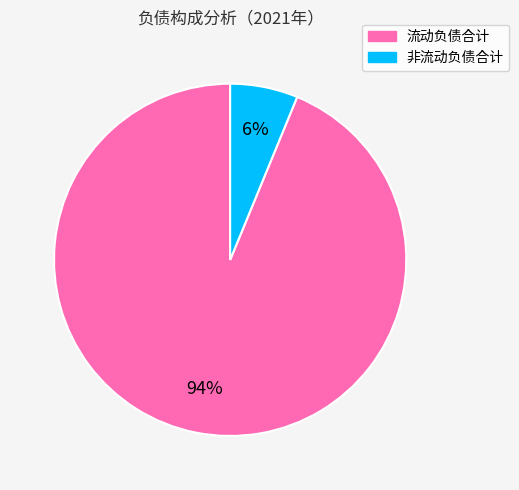

To the nearest percent, what is the difference between the 非流动负债合计 and 流动负债合计 slice percentages?

88%